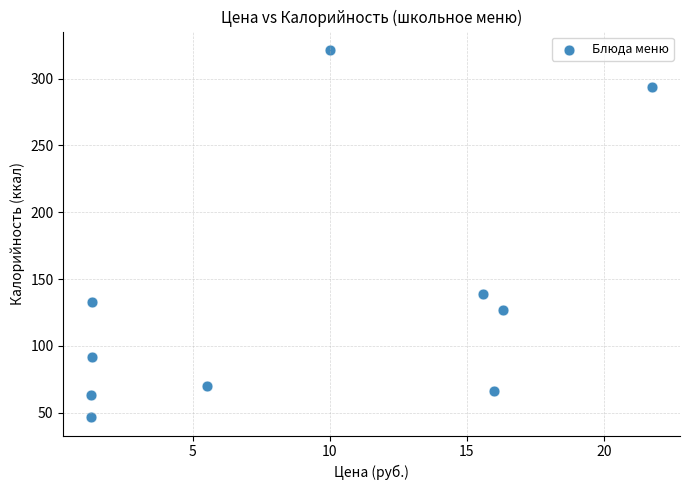

What Y value in the scatter plot is closest to 184?

139.0